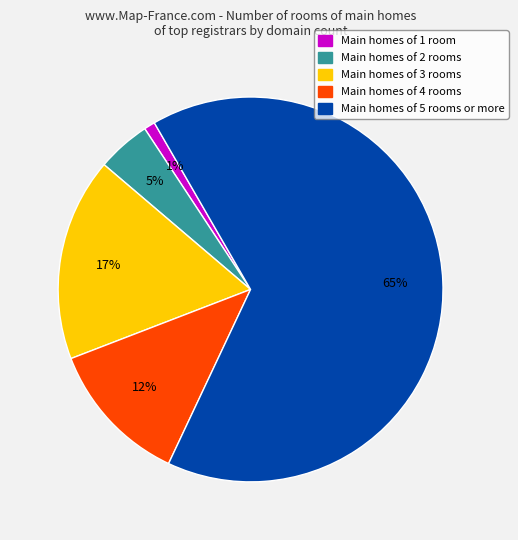

Is there any slice that represents more than half of the pie?

Yes